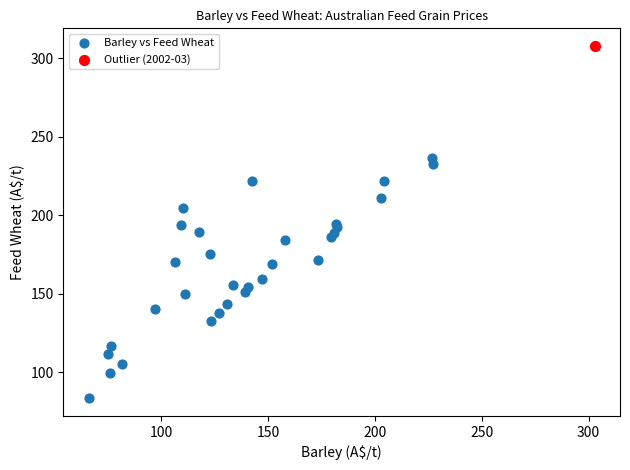

What are all the series names shown in the legend?

Barley vs Feed Wheat, Outlier (2002-03)